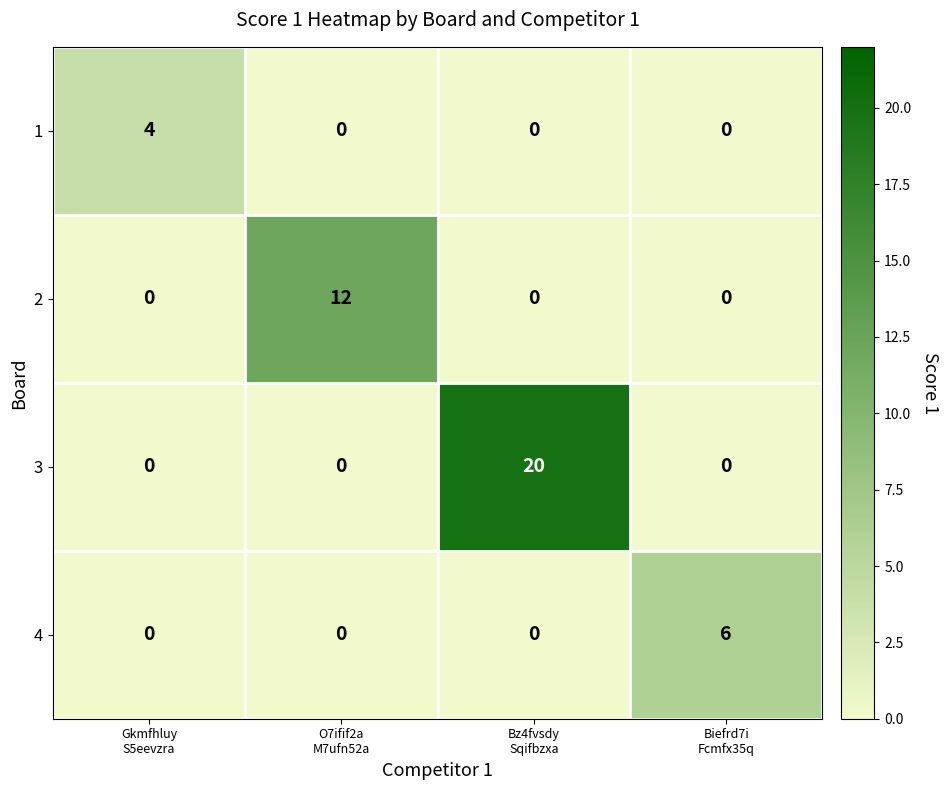

List the series in order of their peak value, highest first.

3, 2, 4, 1